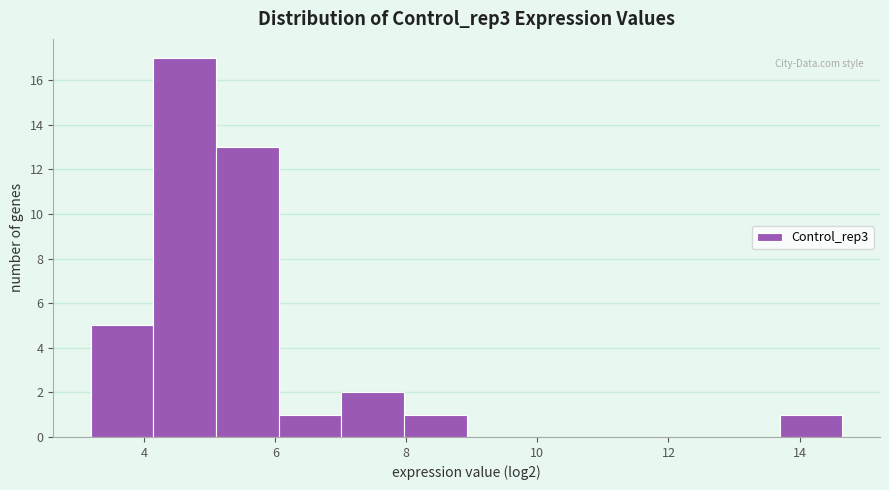

Over which range of the x-axis is the bar tallest?

4.2 to 5.0